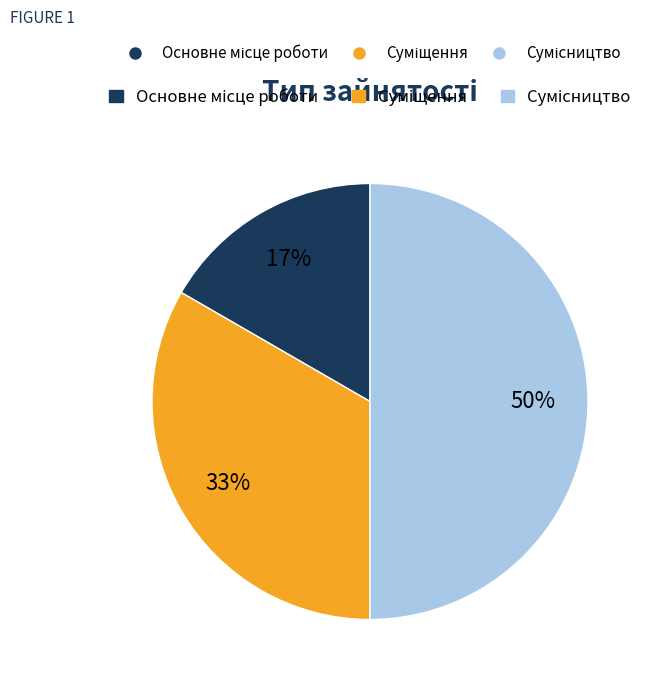

Count the number of slices in the pie.

3